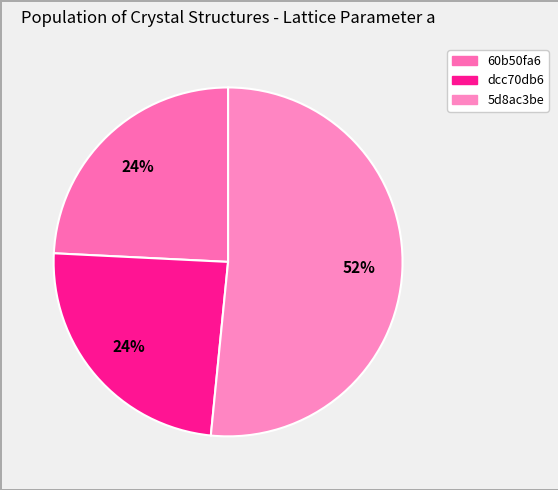

Is it true that 5d8ac3be is 52% of the pie?

True